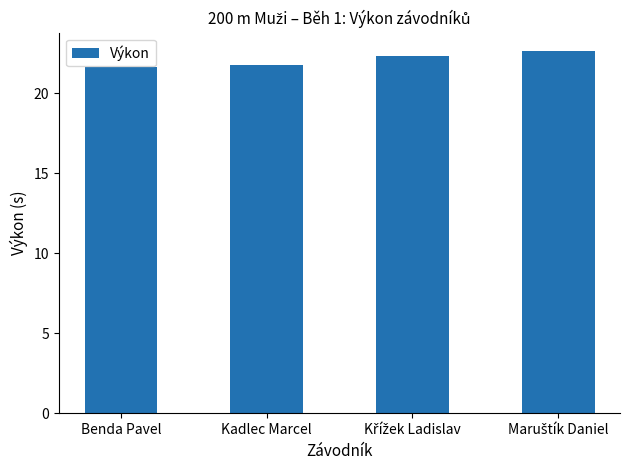

What is the difference between the second highest and second lowest values?

0.5